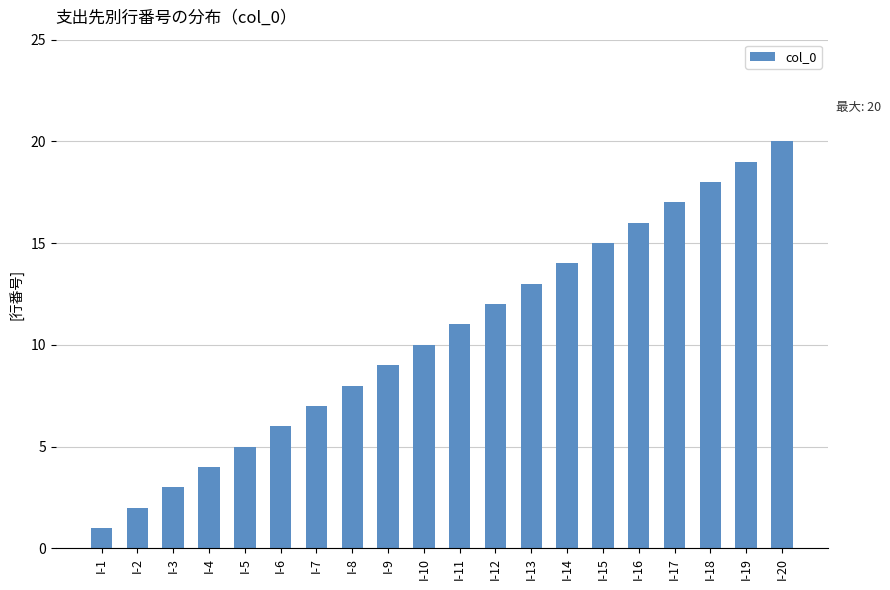

Count the number of data series in this chart.

1